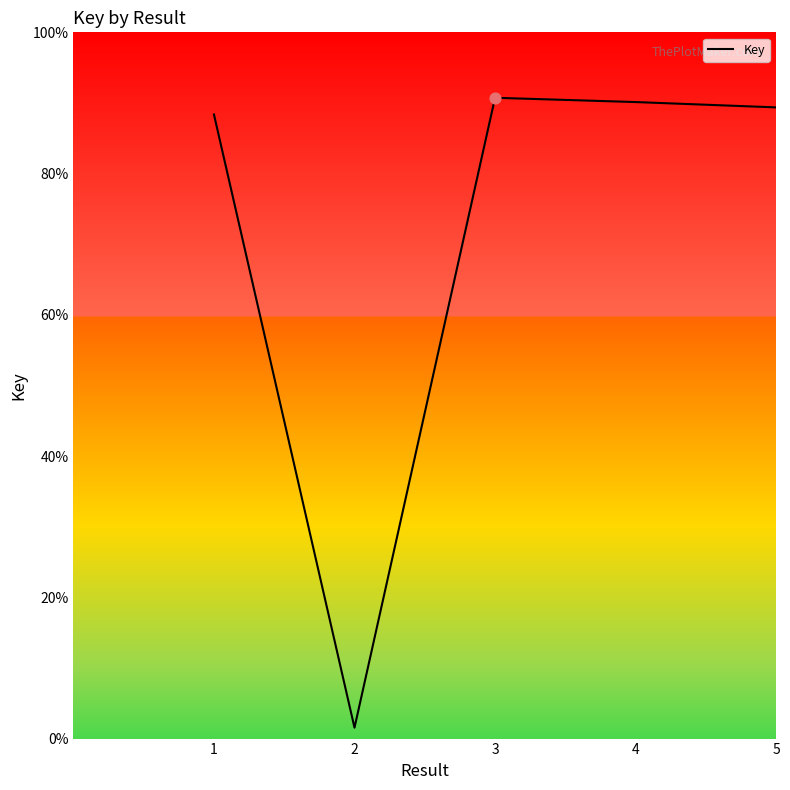

Between 3 and 5, which is larger?

3